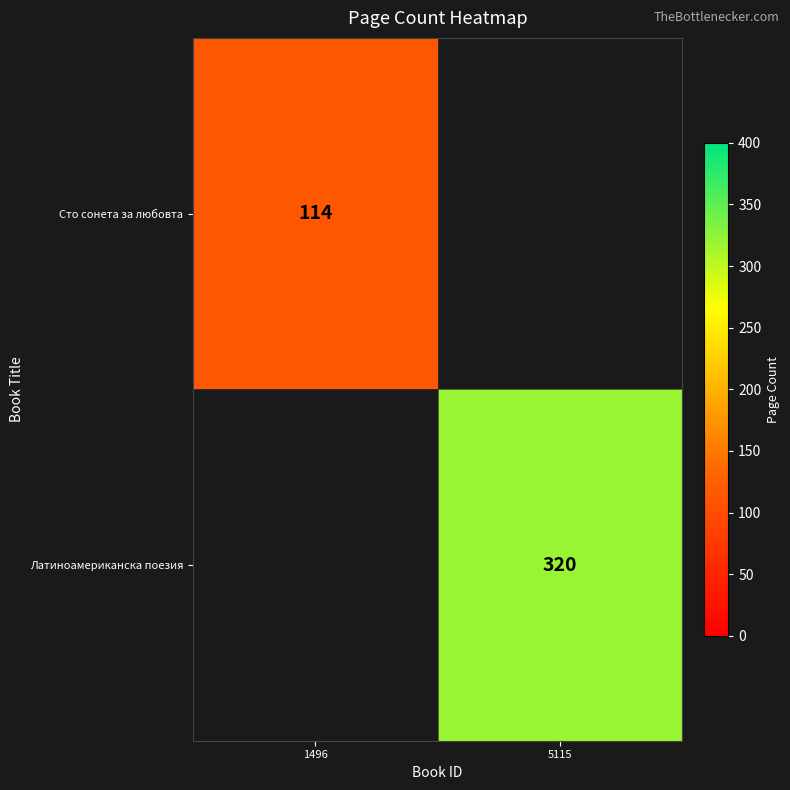

The Латиноамериканска поезия series shows 550 at 5115. True or false?

False